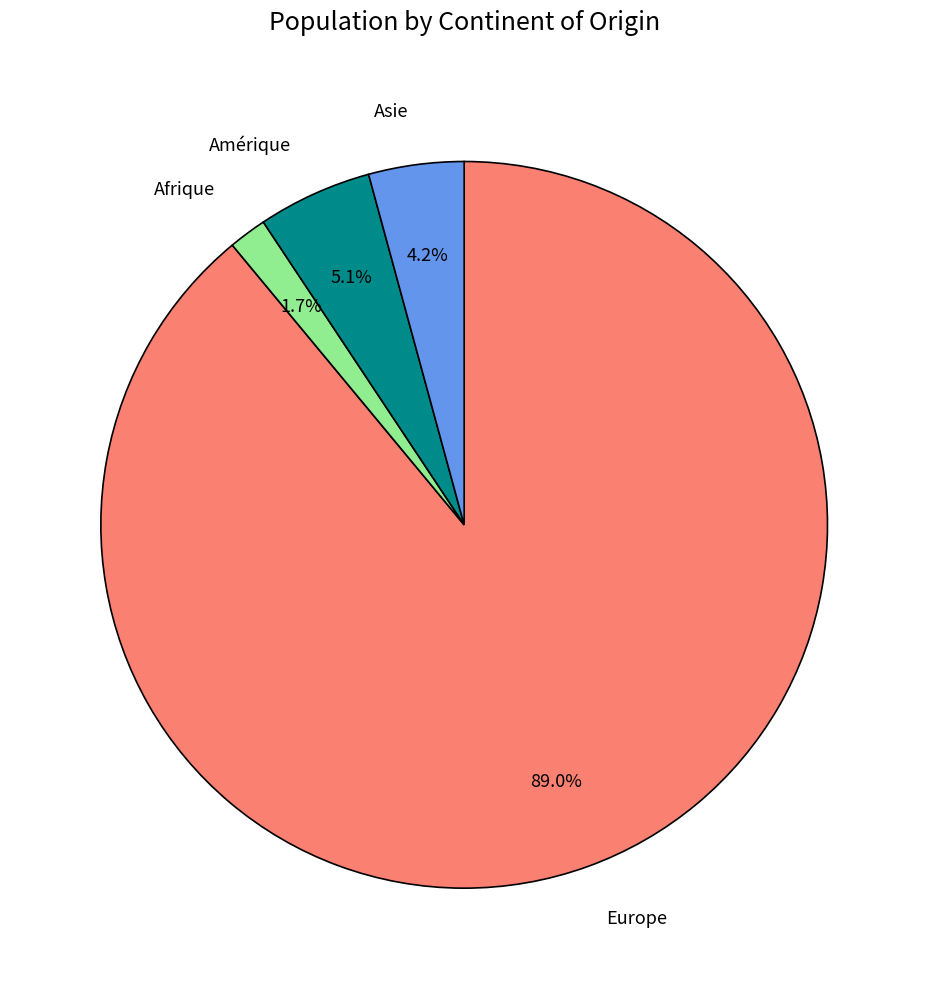

True or false: Asie accounts for 17% of the total.

False